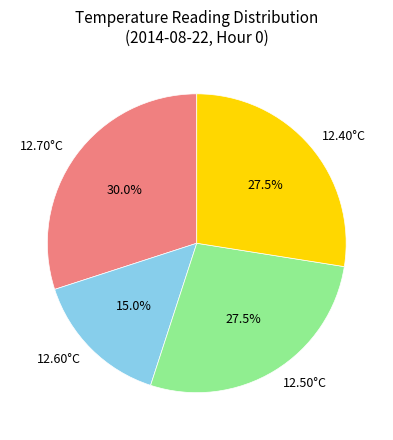

How many slices are in this pie chart?

4